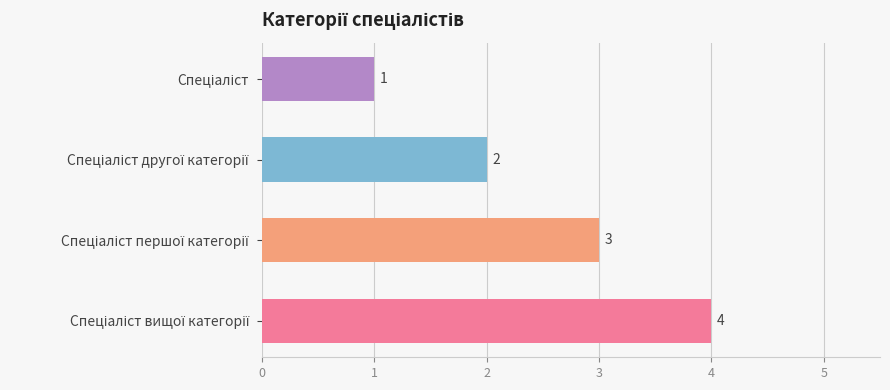

Are the bars grouped side by side (vs. stacked)?

No